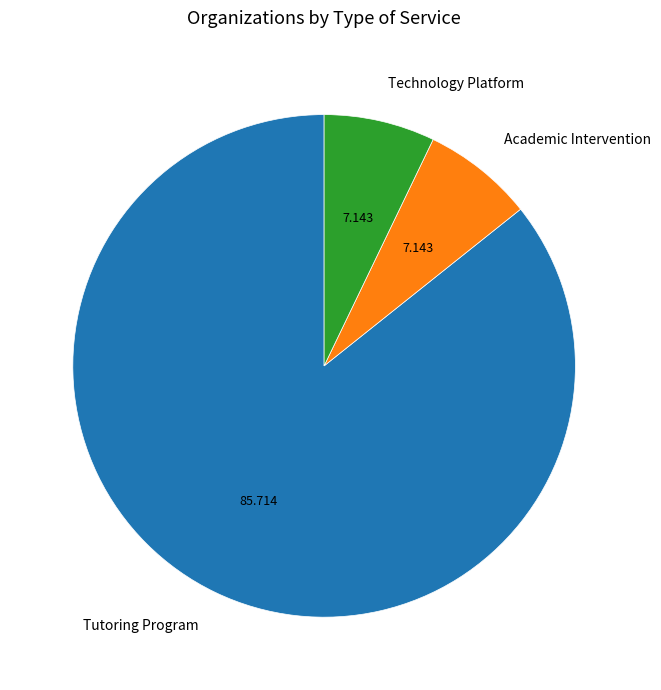

Which has a higher value, Tutoring Program or Technology Platform?

Tutoring Program